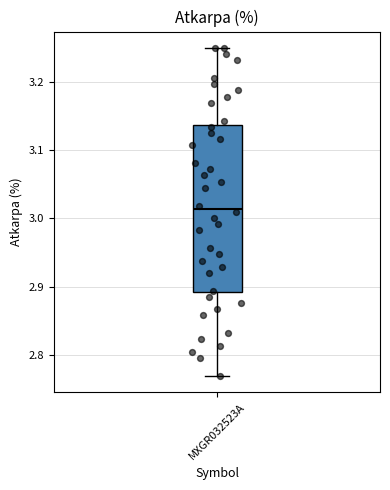

Read this box plot against the y-axis: the position of the median line, the range covered by the box, and the ends of both whiskers. The values are not printed on the chart, so give them approximately, as read against the axis.

median 3.01, box 2.89 to 3.14, whiskers 2.77 to 3.25